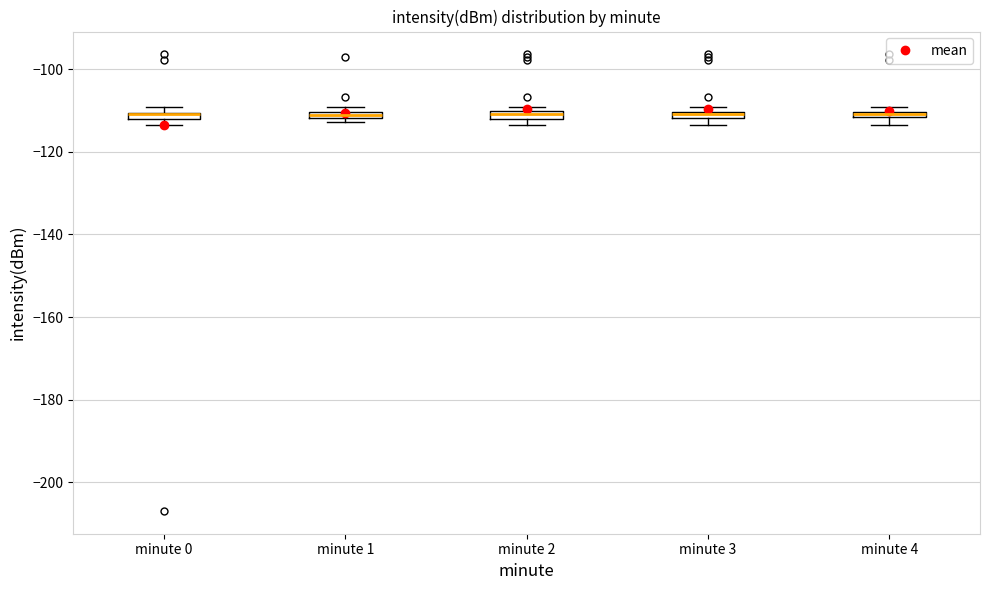

Where is the lower edge of the box for minute 2 on the y-axis? The values are not printed on the chart, so give them approximately, as read against the axis.

-112